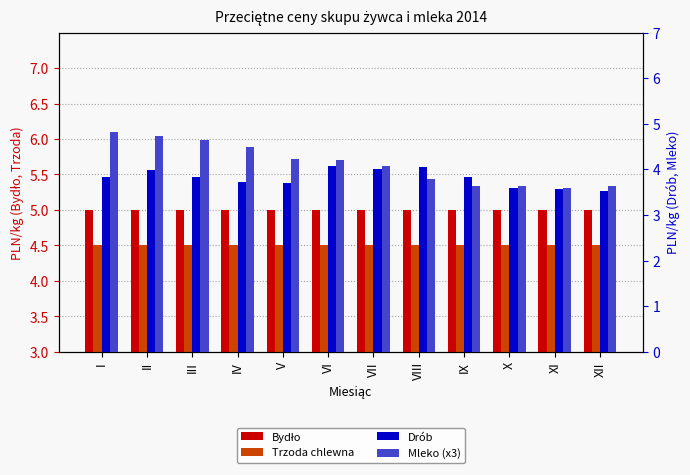

What is the sum of all Mleko (x3) values?

49.5